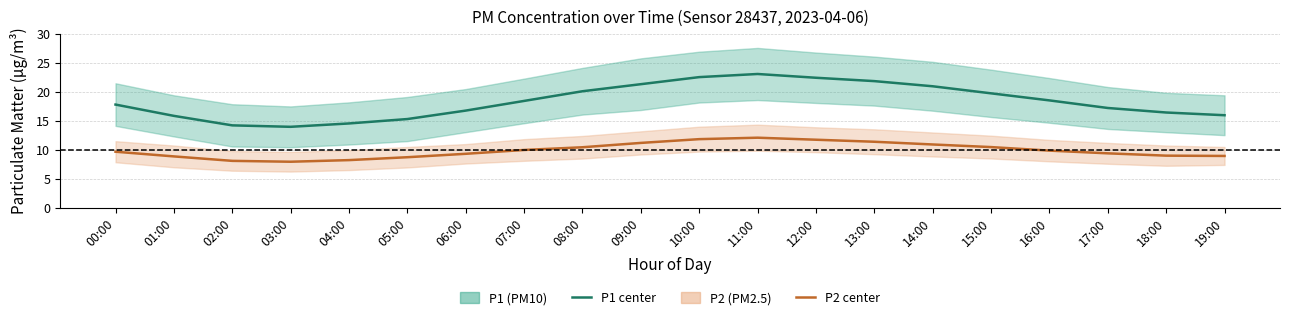

In P1 (PM10) estimate, how many points are higher than both neighbors (excluding endpoints)?

1